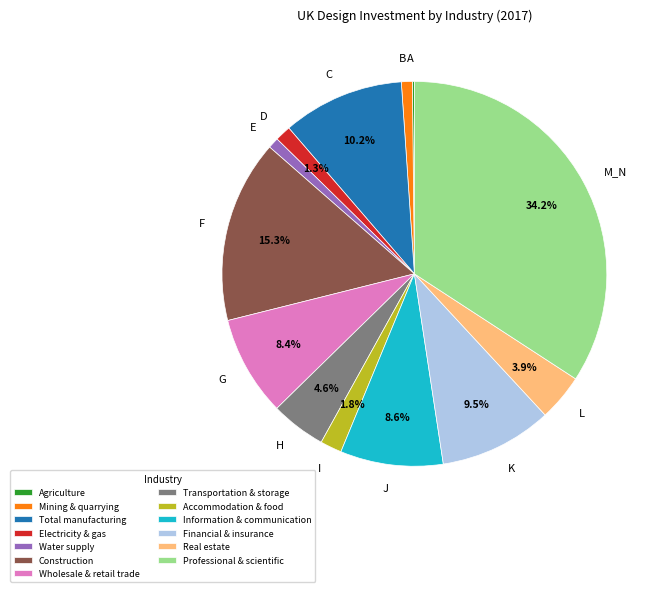

To the nearest percent, what is the combined percentage of L and I?

6%